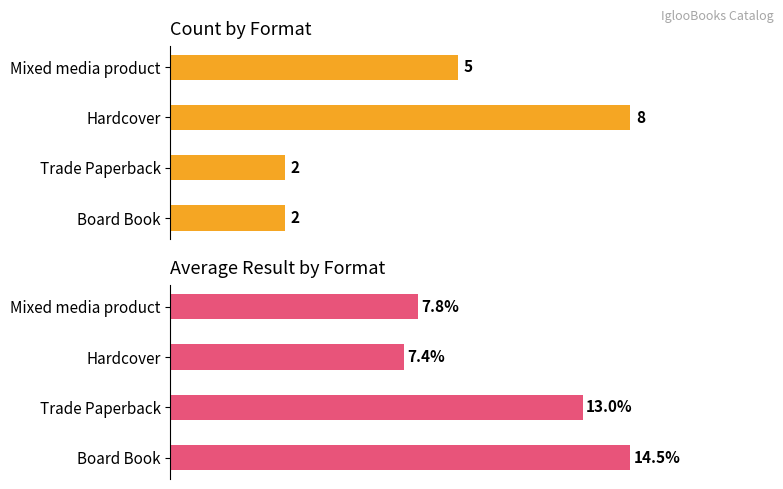

Which series has the widest spread of values?

Average Result